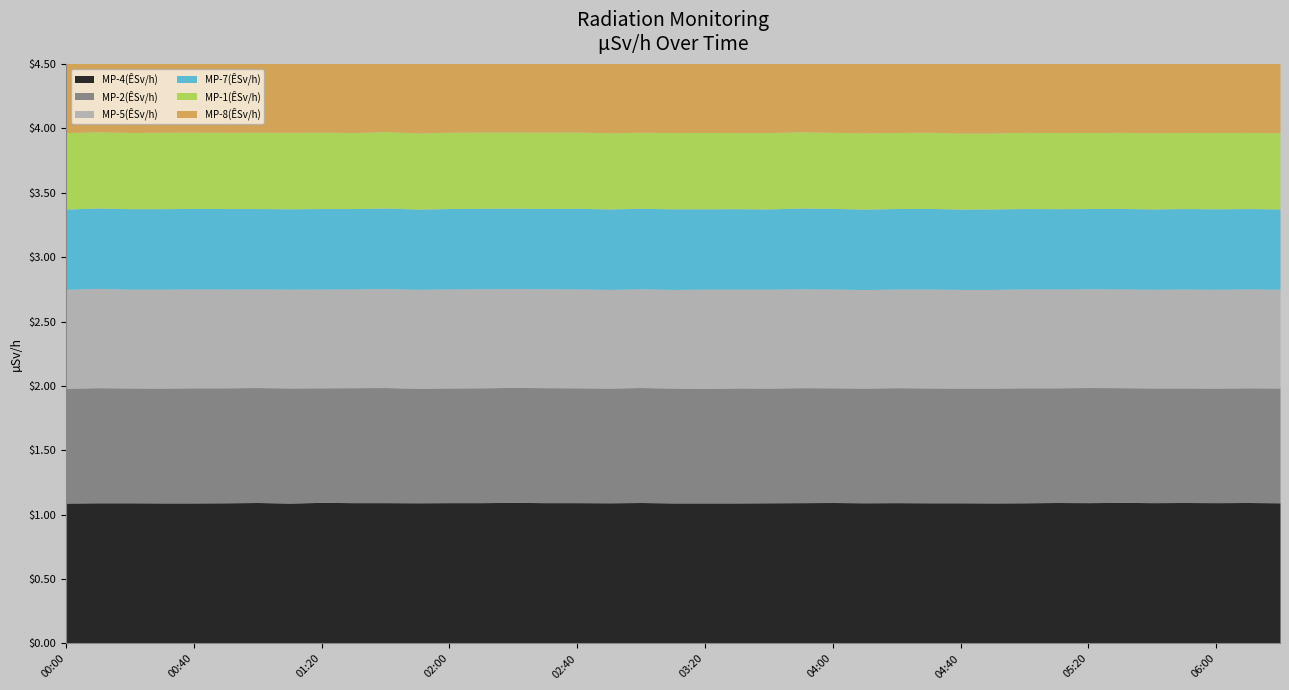

At which category does MP-8(ÊSv/h) reach its first local peak?

01:00